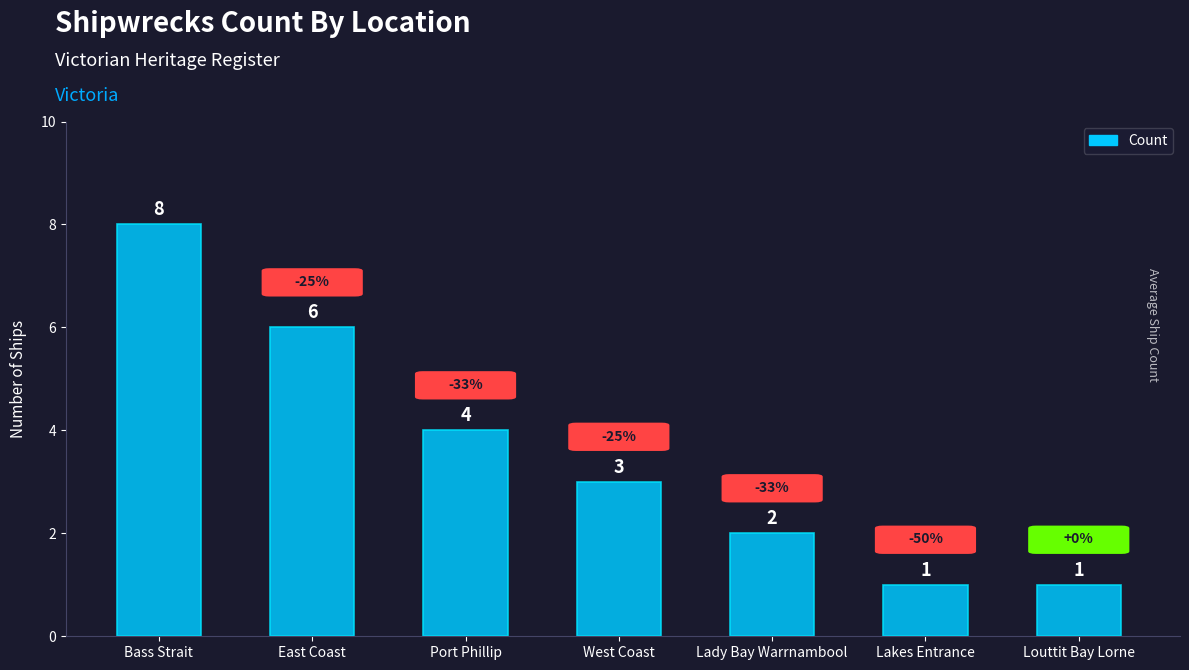

The chart shows a value of 1 at Lady Bay Warrnambool. True or false?

False